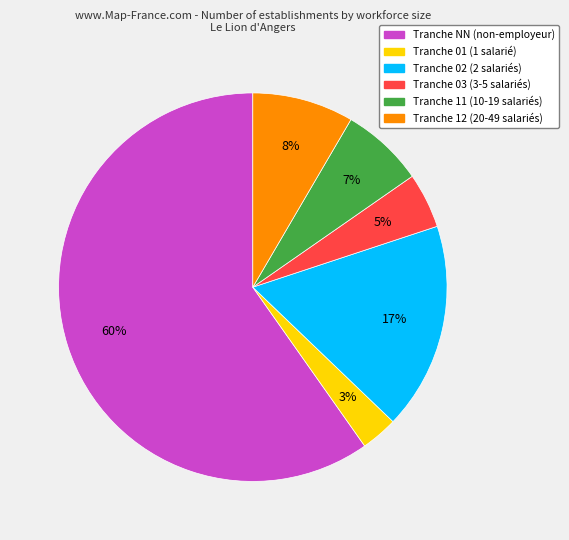

To the nearest percent, what is the average slice percentage?

17%